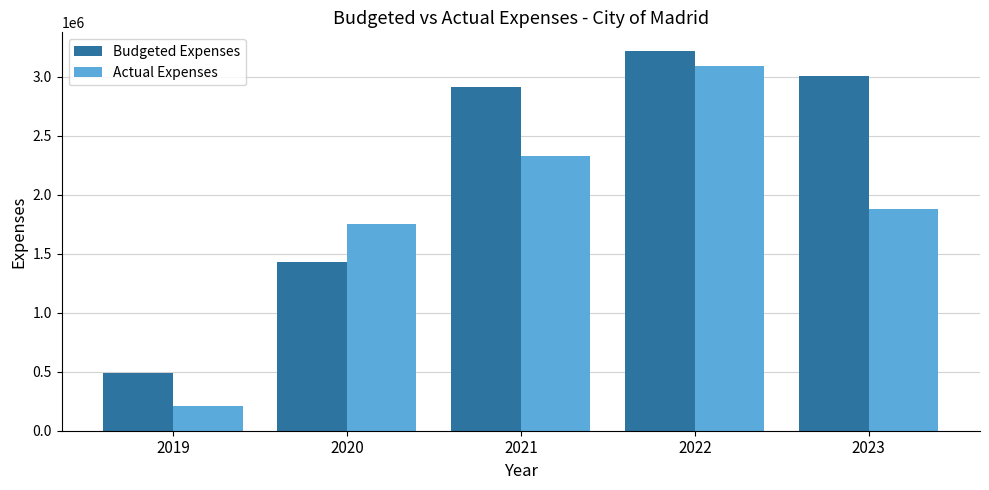

Which series has the largest total across all categories?

Budgeted Expenses